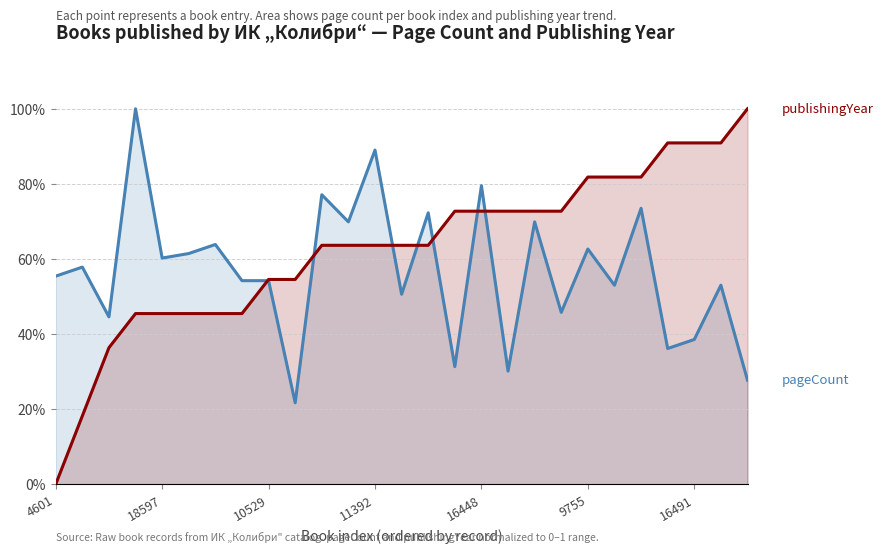

True or false: pageCount (normalized) has a value of 0.2 at 9.

False